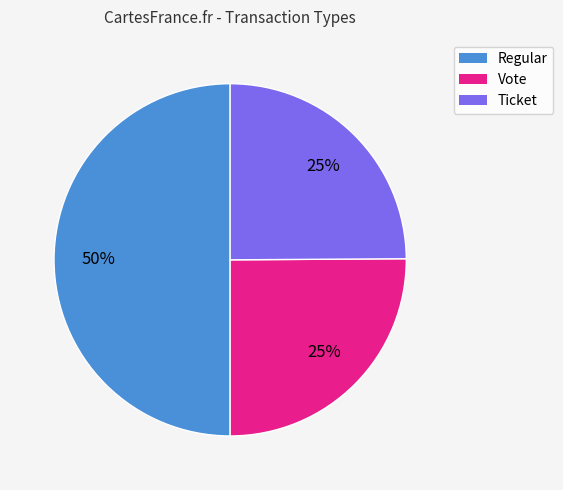

To the nearest percent, what is the average slice percentage?

33%